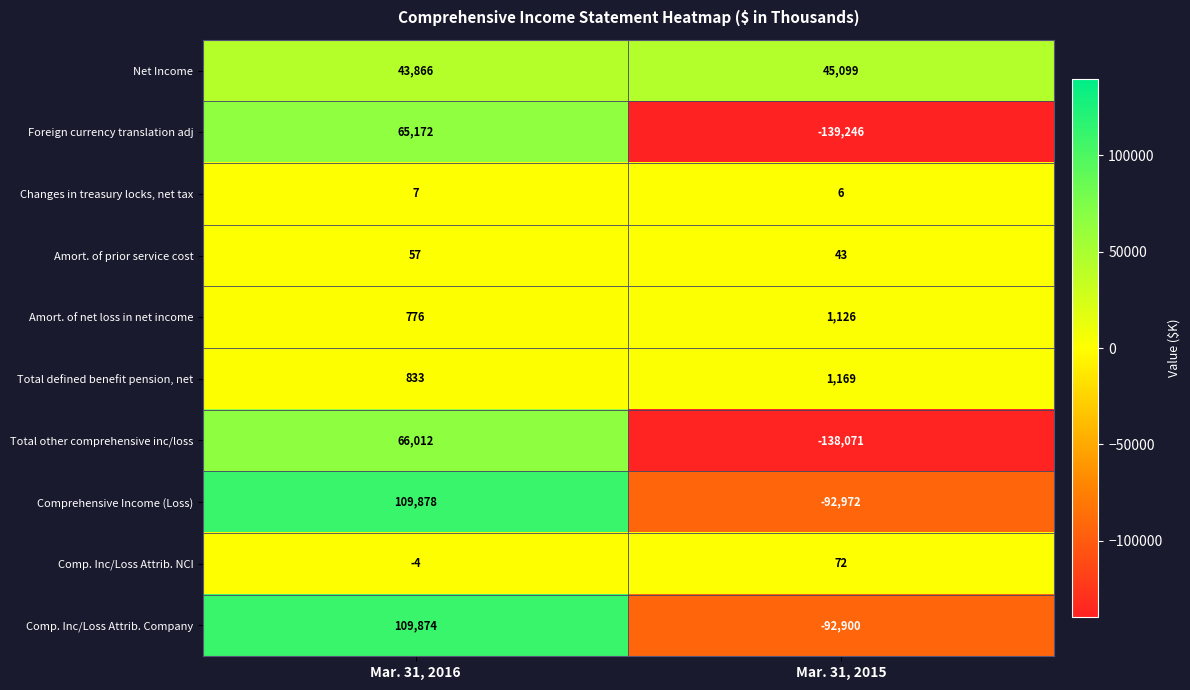

At which category is the sum across all series the highest?

Mar. 31, 2016